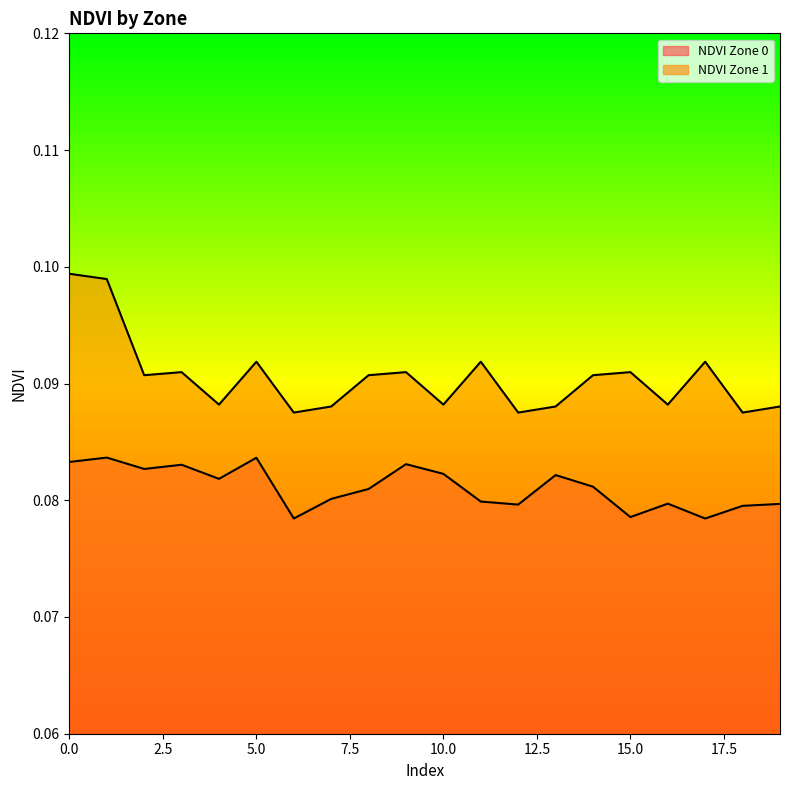

What is the sum of all NDVI Zone 1 values?

1.8